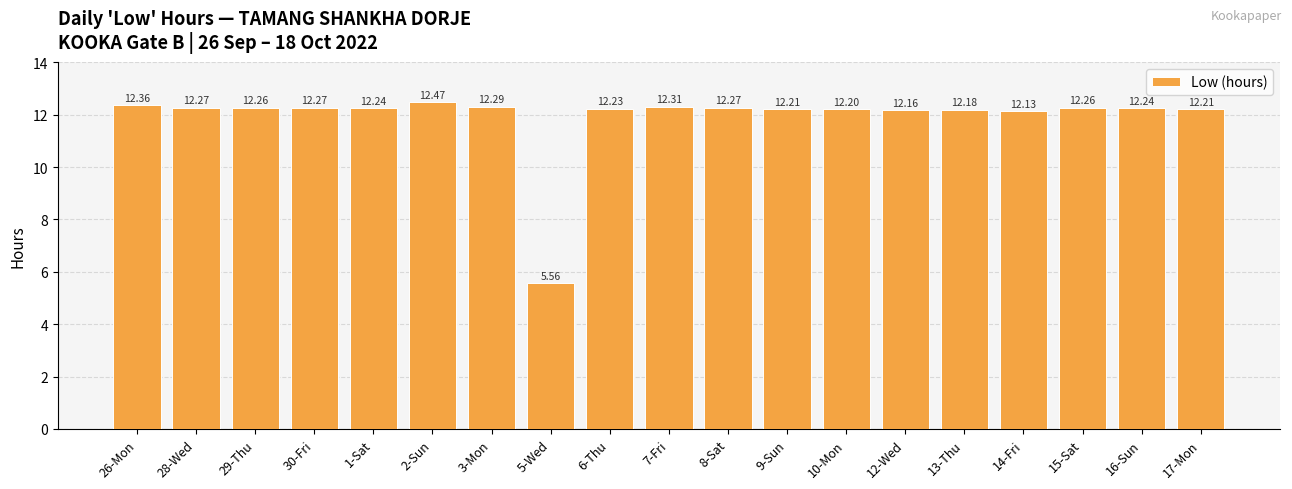

Between 1-Sat and 3-Mon, which is larger?

3-Mon